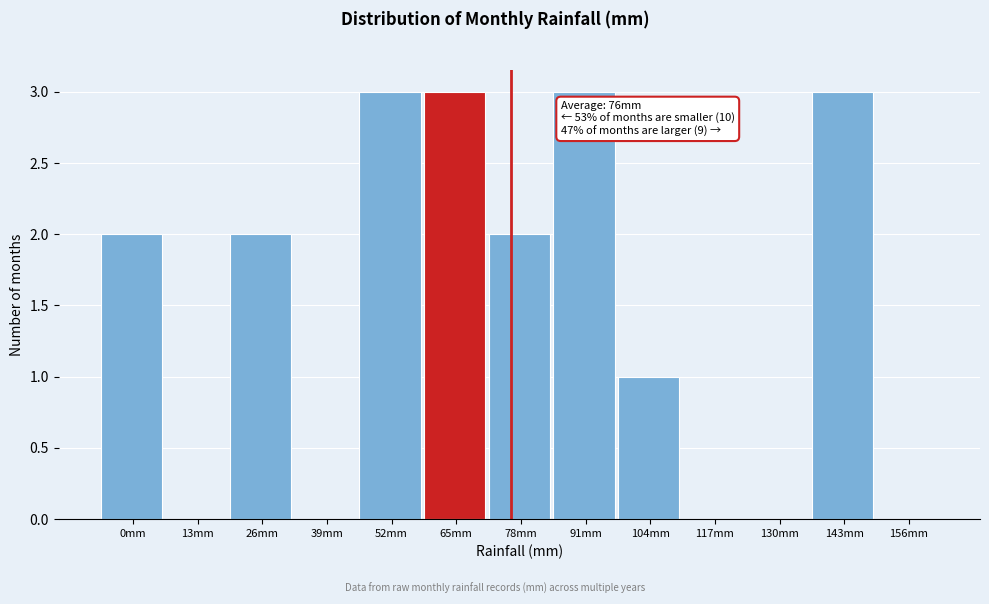

Reading left to right, transcribe all the data shown in this chart.

0mm=2	13mm=0	26mm=2	39mm=0	52mm=3	65mm=3	78mm=2	91mm=3	104mm=1	117mm=0	130mm=0	143mm=3	156mm=0